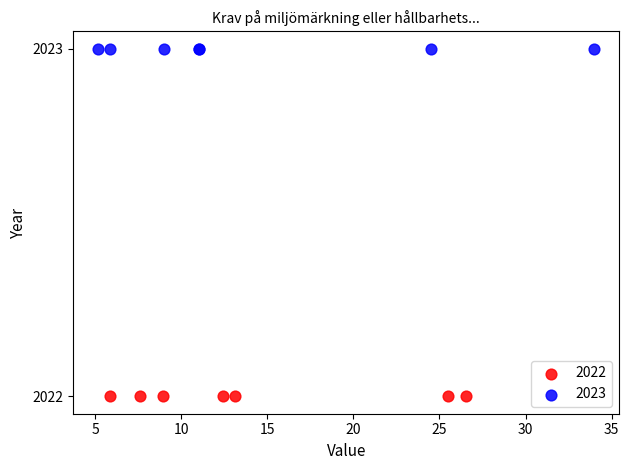

Which series reaches the maximum Y coordinate?

2023